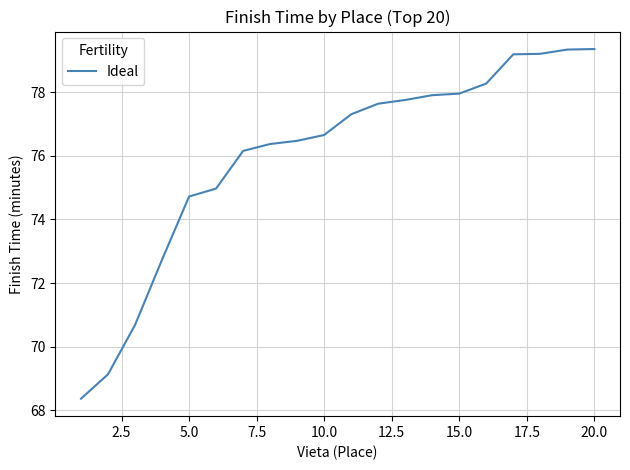

Does the chart display data point markers on the line(s)?

No